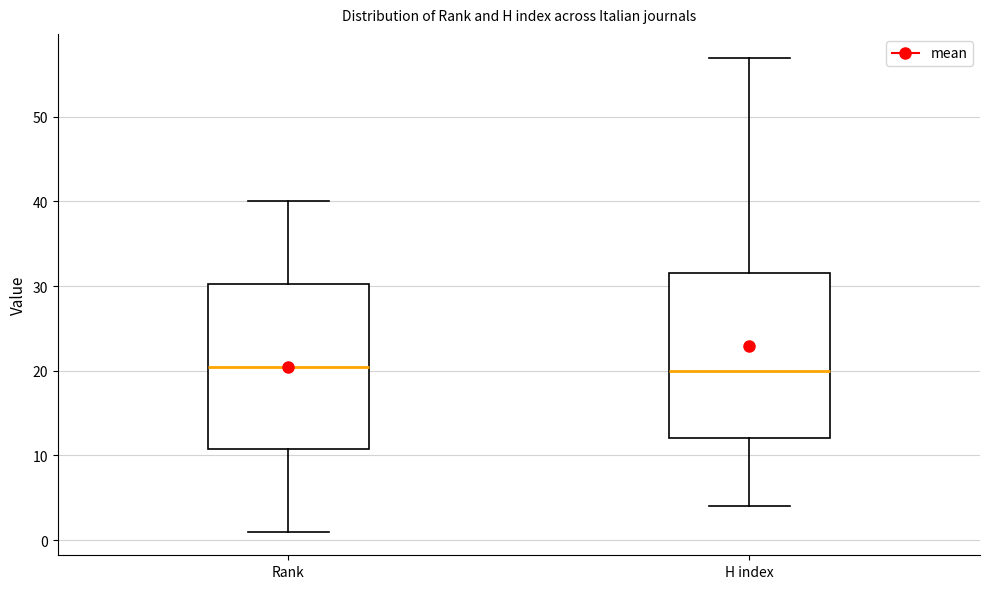

Reading left to right, read every box against the y-axis: the position of its median line, the range the box covers, and the ends of its whiskers. The values are not printed on the chart, so give them approximately, as read against the axis.

Rank: median 21, box 11 to 30, whiskers 1 to 40
H index: median 20, box 12 to 32, whiskers 4 to 57